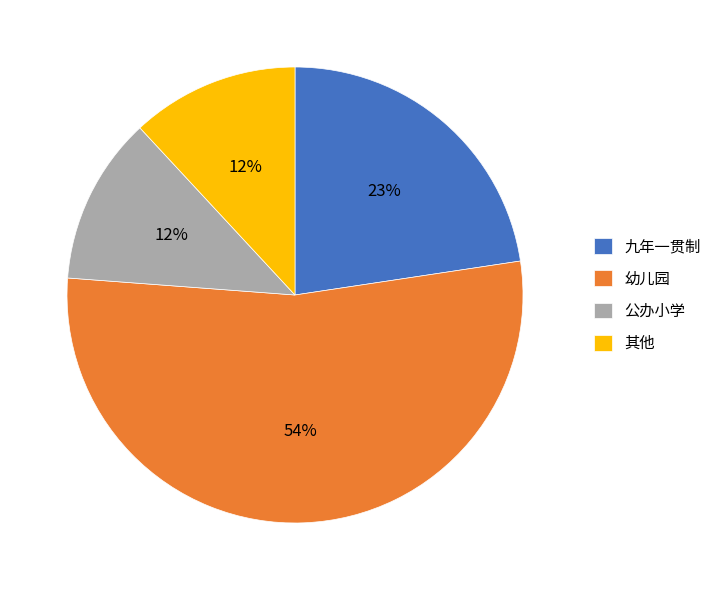

To the nearest percent, what is the combined percentage of 幼儿园 and 公办小学?

65%